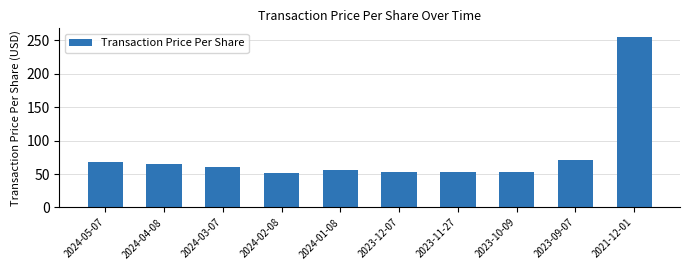

Where does the data first go above 59?

2024-05-07